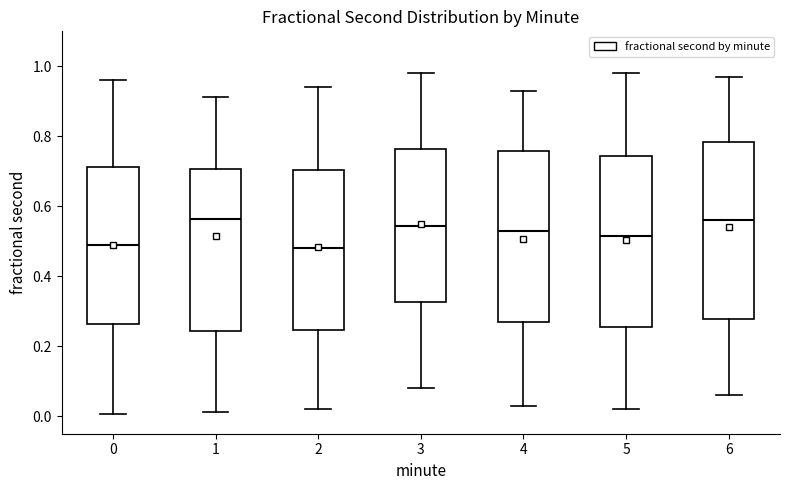

Where is the upper edge of the box at x = 4 on the y-axis? The values are not printed on the chart, so give them approximately, as read against the axis.

0.76